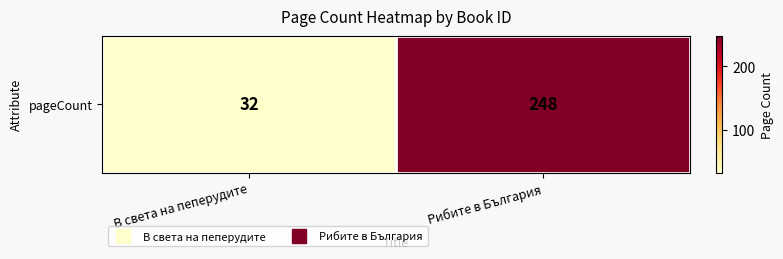

Reading left to right, what are all the values shown in this chart?

В света на пеперудите=32	Рибите в България=248